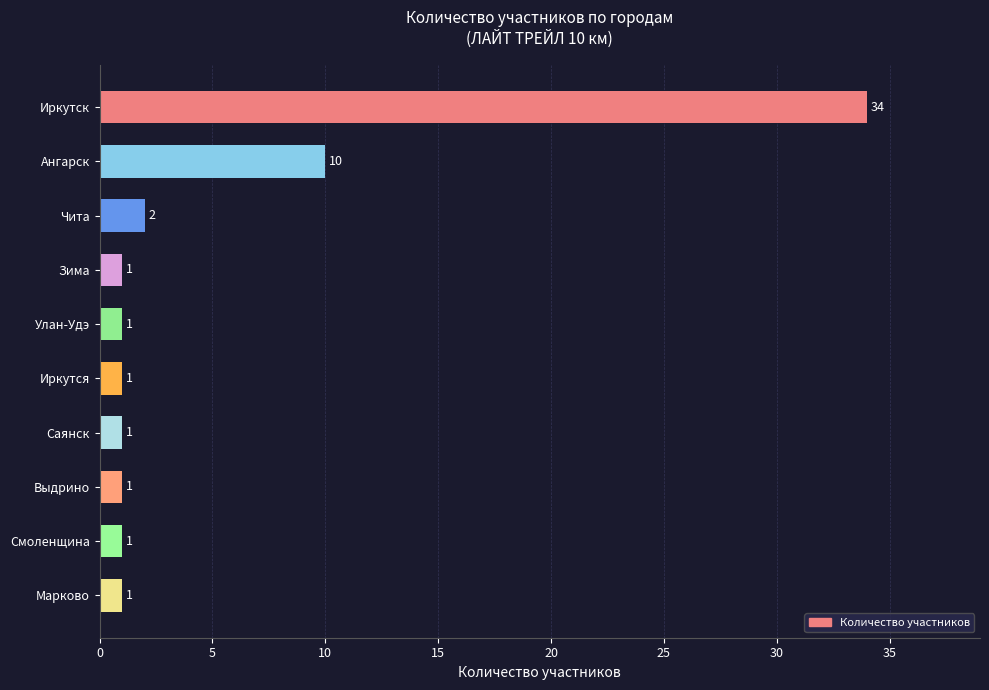

Reading bottom to top, extract all data points from this chart.

Марково=1	Смоленщина=1	Выдрино=1	Саянск=1	Иркутся=1	Улан-Удэ=1	Зима=1	Чита=2	Ангарск=10	Иркутск=34